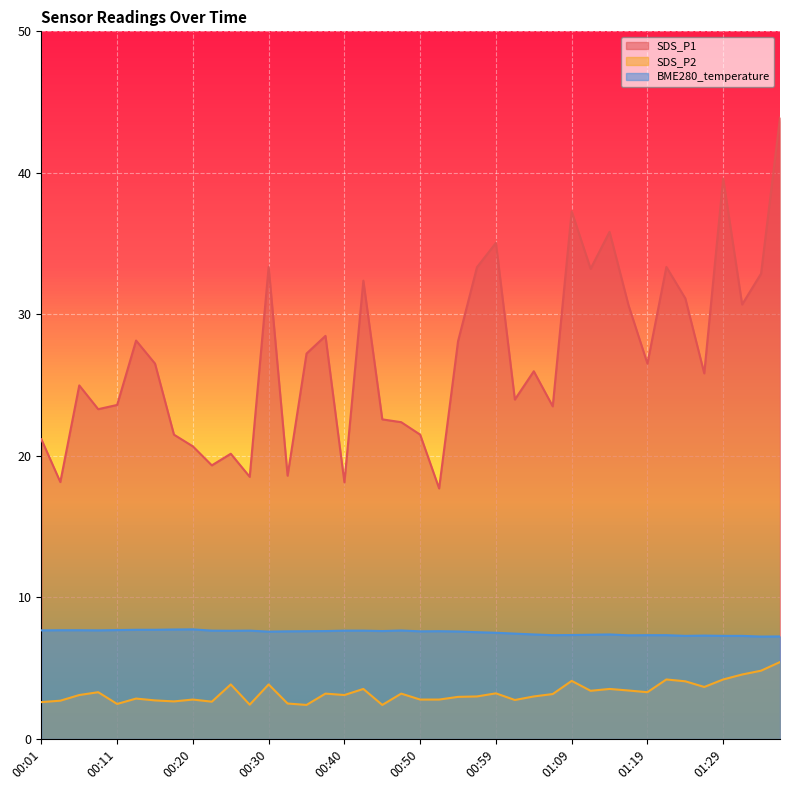

What is the maximum value for SDS_P1?

43.9